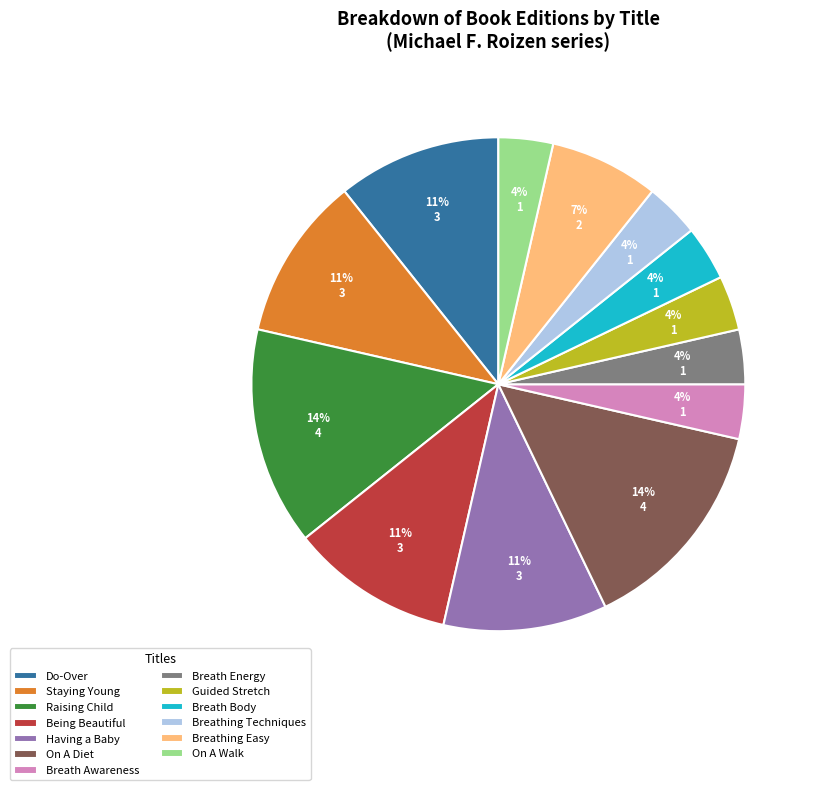

How many segments does this pie chart have?

13